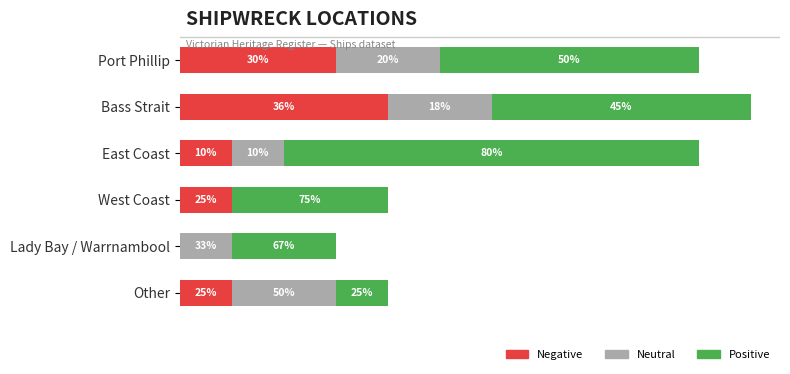

Which series has the widest spread of values?

Positive